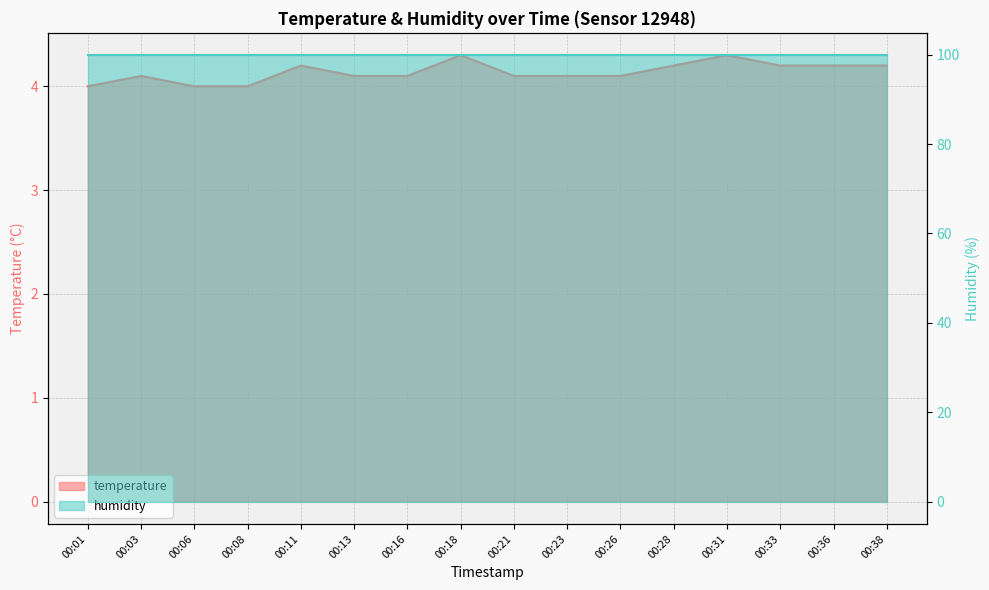

What is the greatest value displayed?

4.3